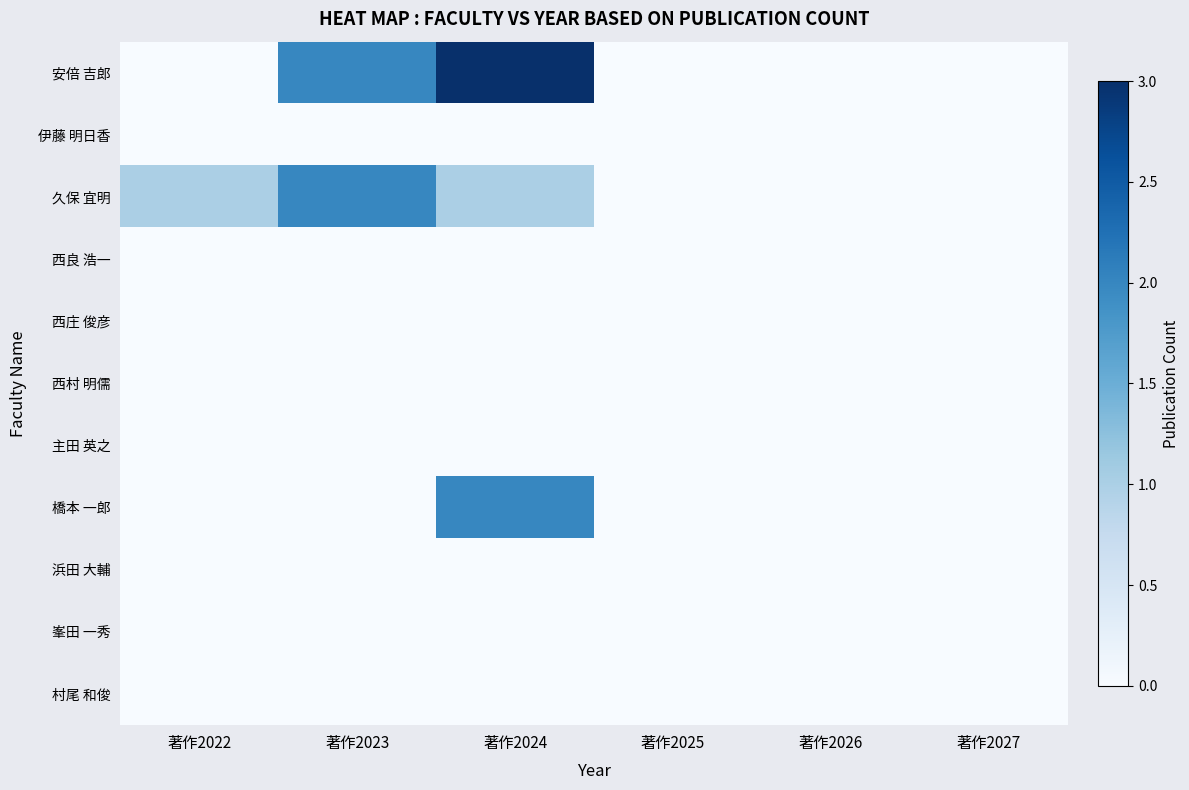

Between 著作2024 and 著作2027, which series saw the biggest shift?

安倍 吉郎